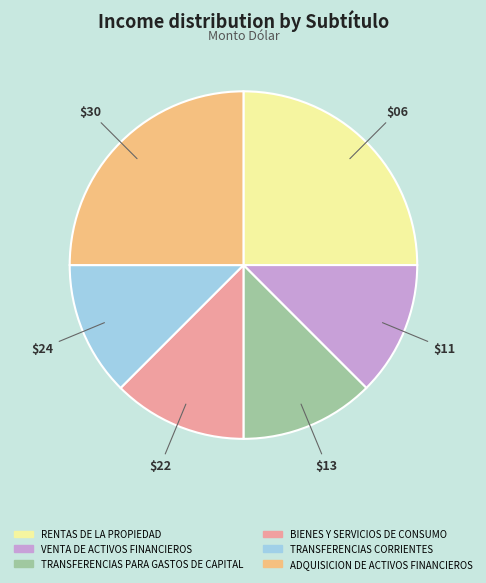

How many slices are in this pie chart?

6